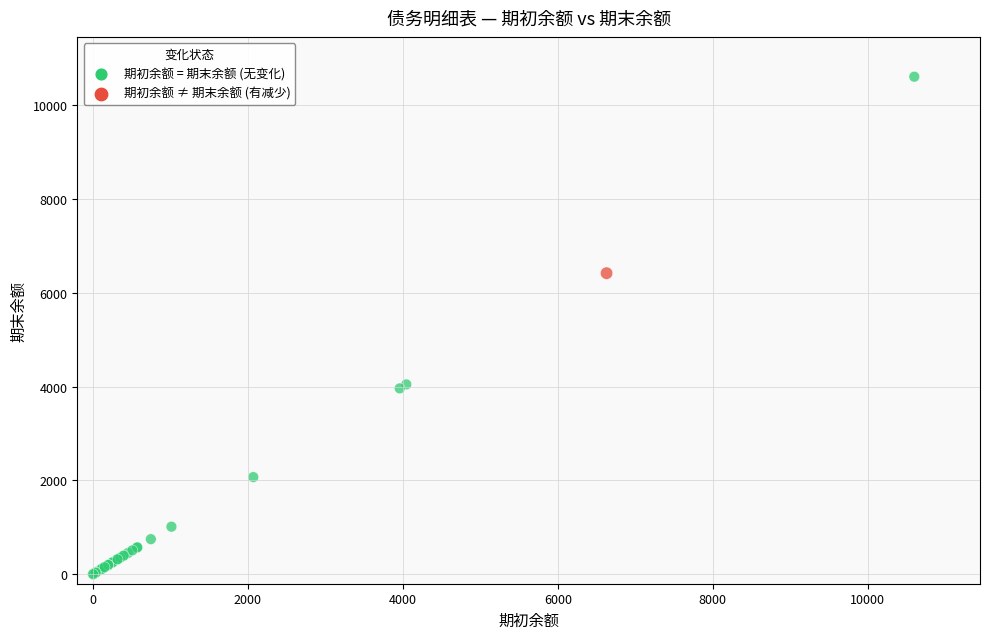

What Y value in the scatter plot is closest to 5300?

6414.1